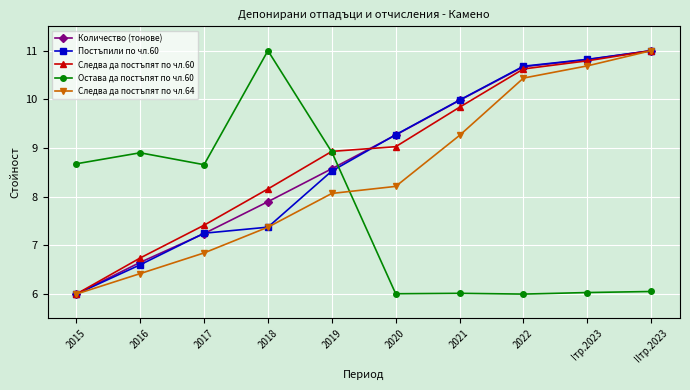

What is the approximate value of Постъпили по чл.60 at IIтр.2023?

11.0